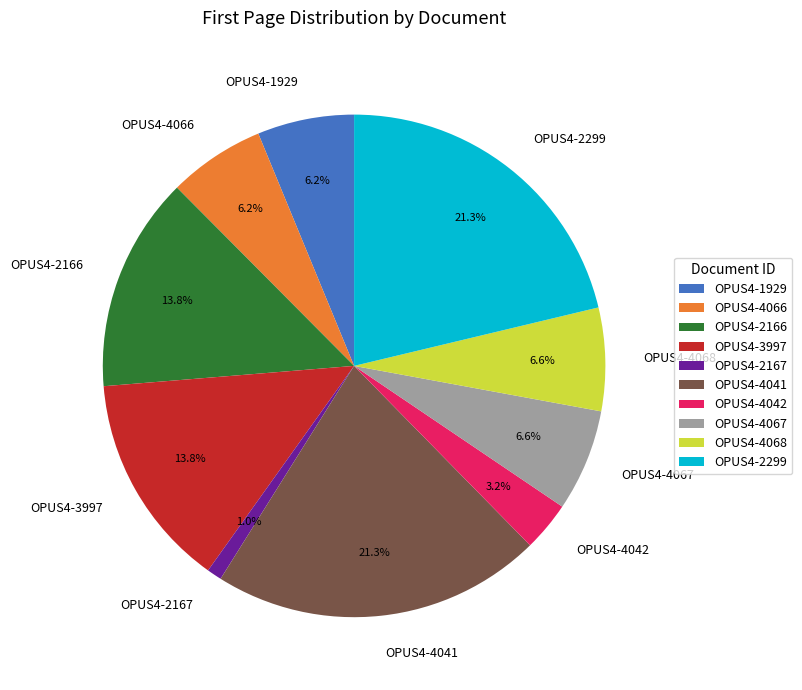

What portion of the pie excludes OPUS4-2299?

78.7%